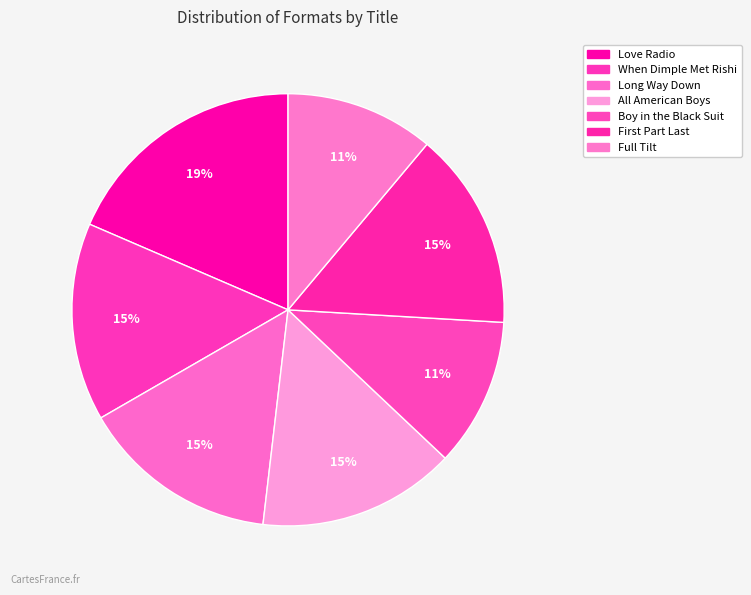

How many segments does this pie chart have?

7